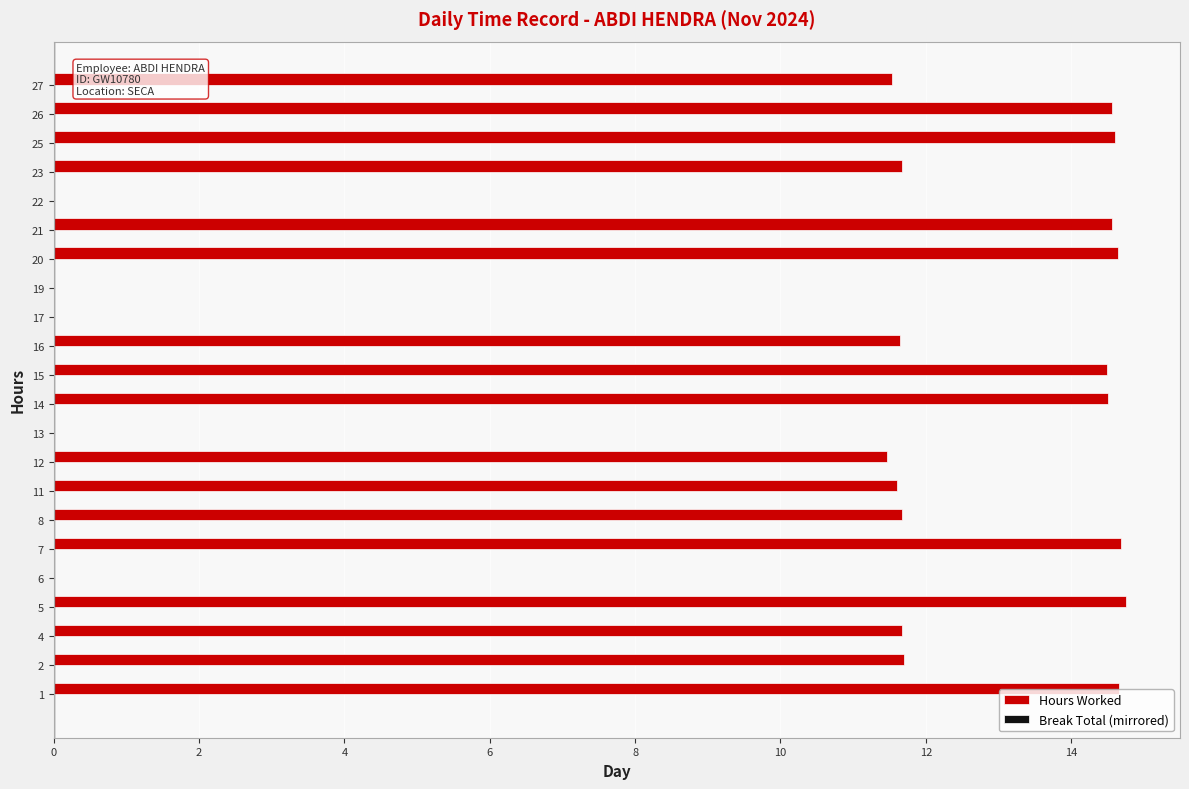

Are the bars horizontal?

Yes